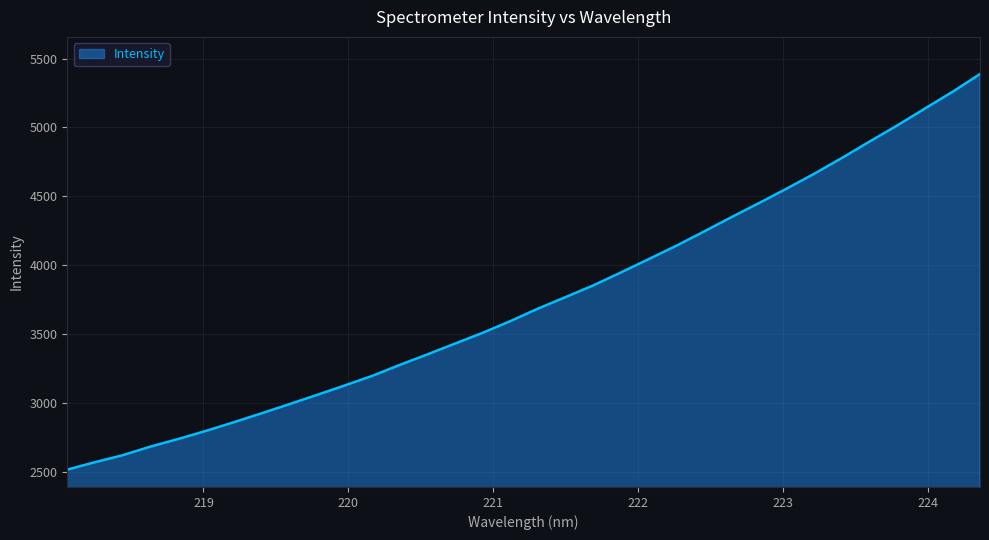

What is the greatest value displayed?

5387.5